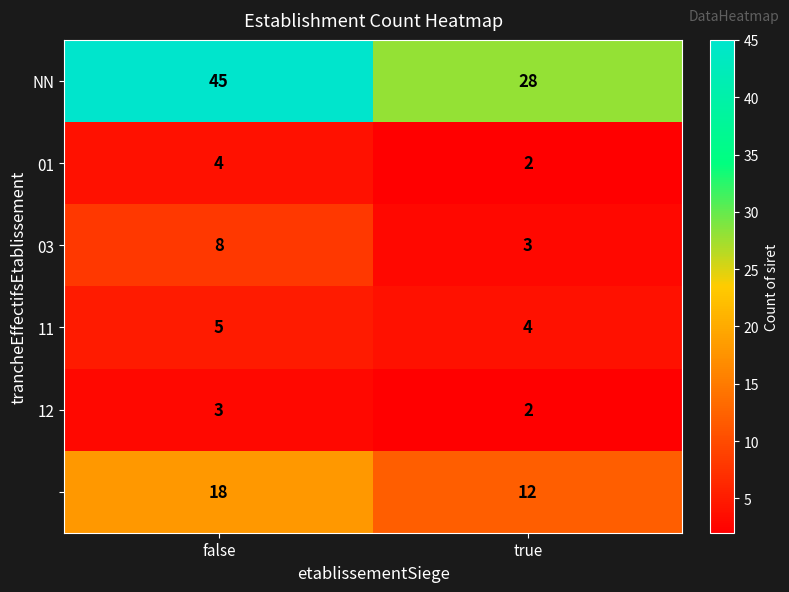

At which category is the sum across all series the highest?

false